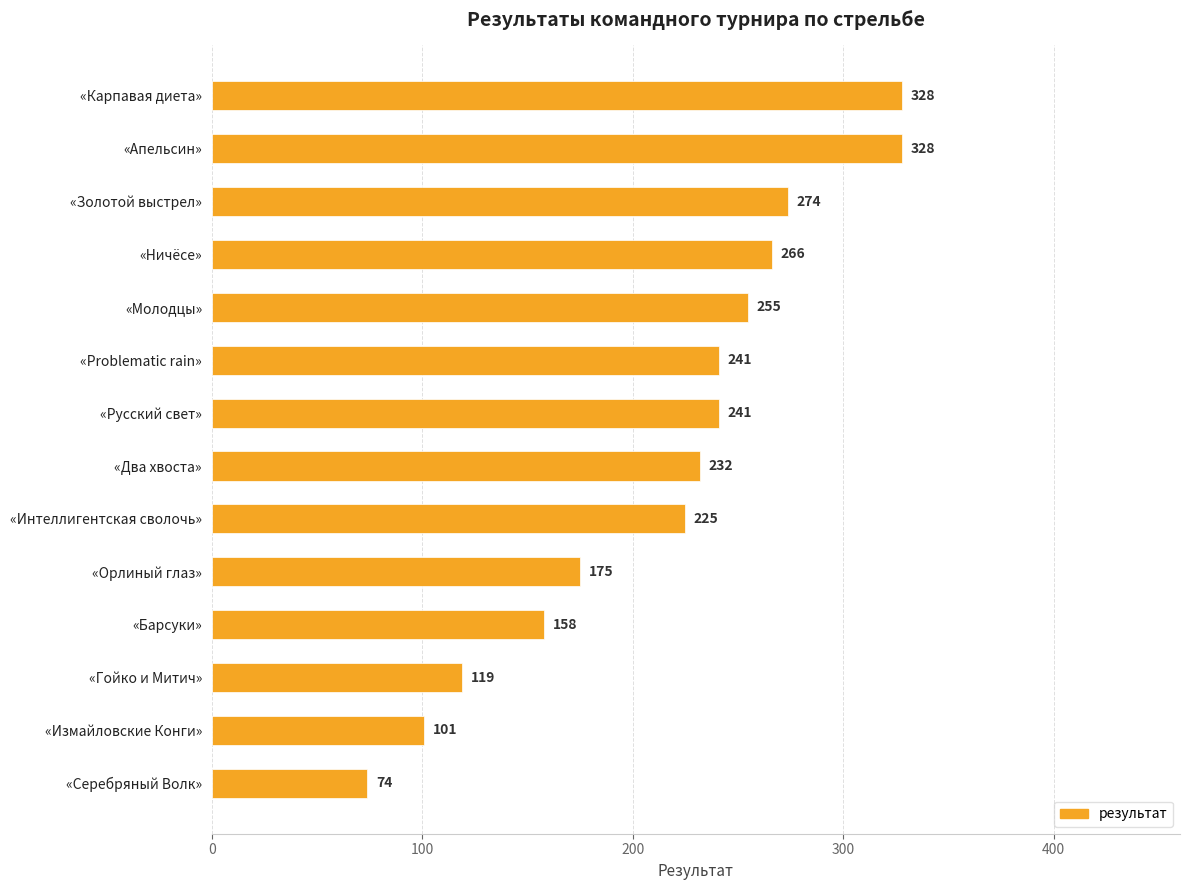

How many data points are less than 241?

7